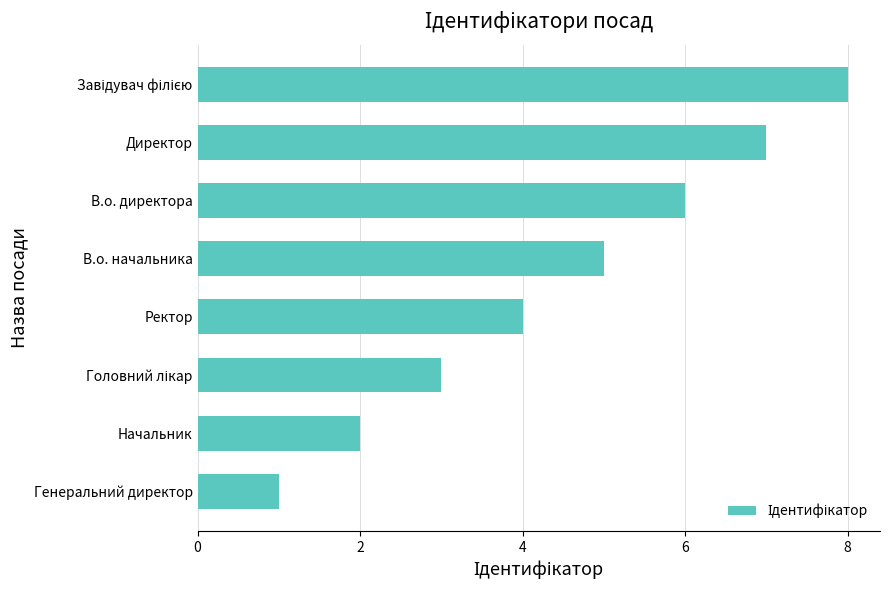

What is the difference between the second highest and second lowest values?

5